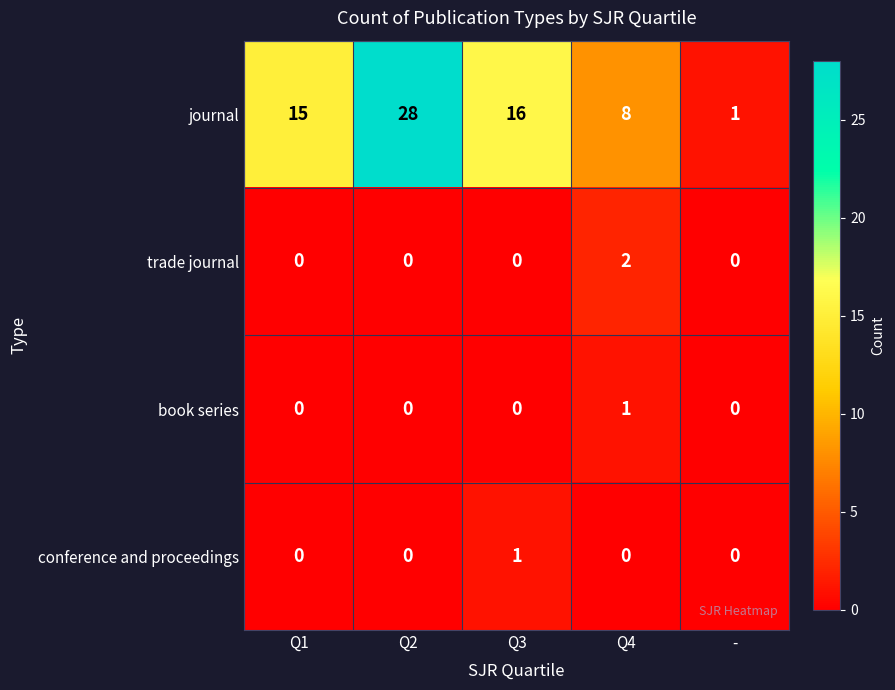

Which category has the highest value in the trade journal series?

Q4